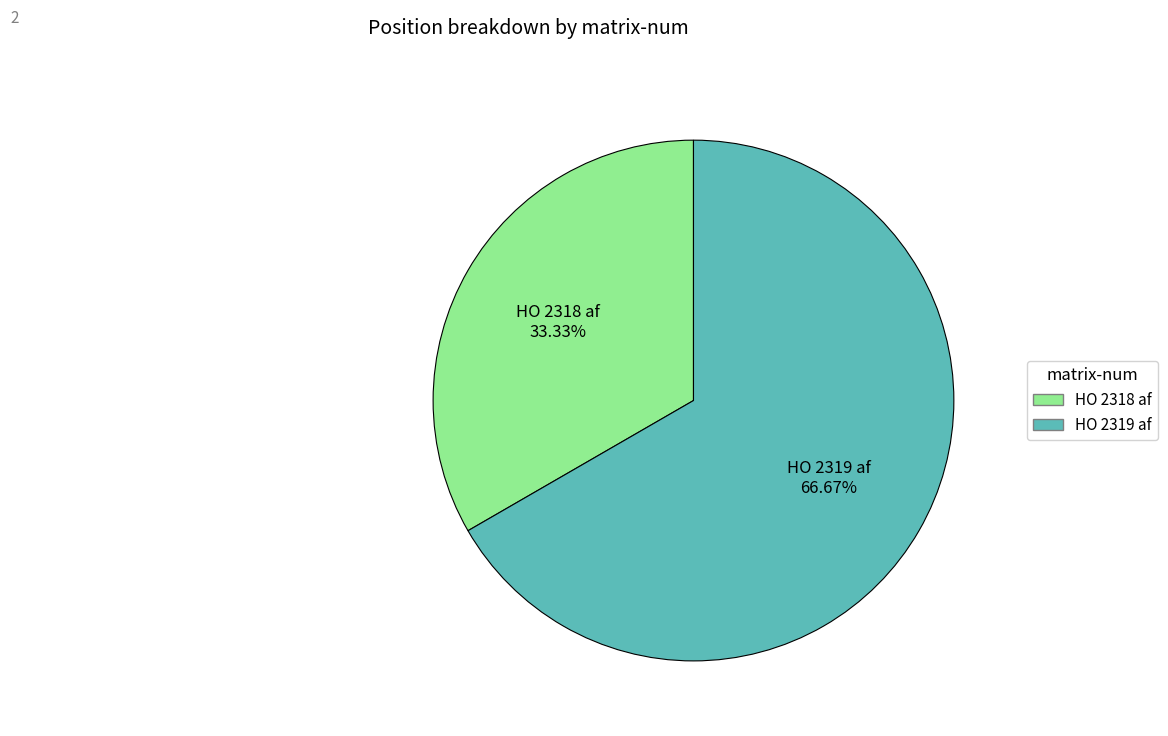

To the nearest percent, what percentage of the pie is HO 2318 af?

33%